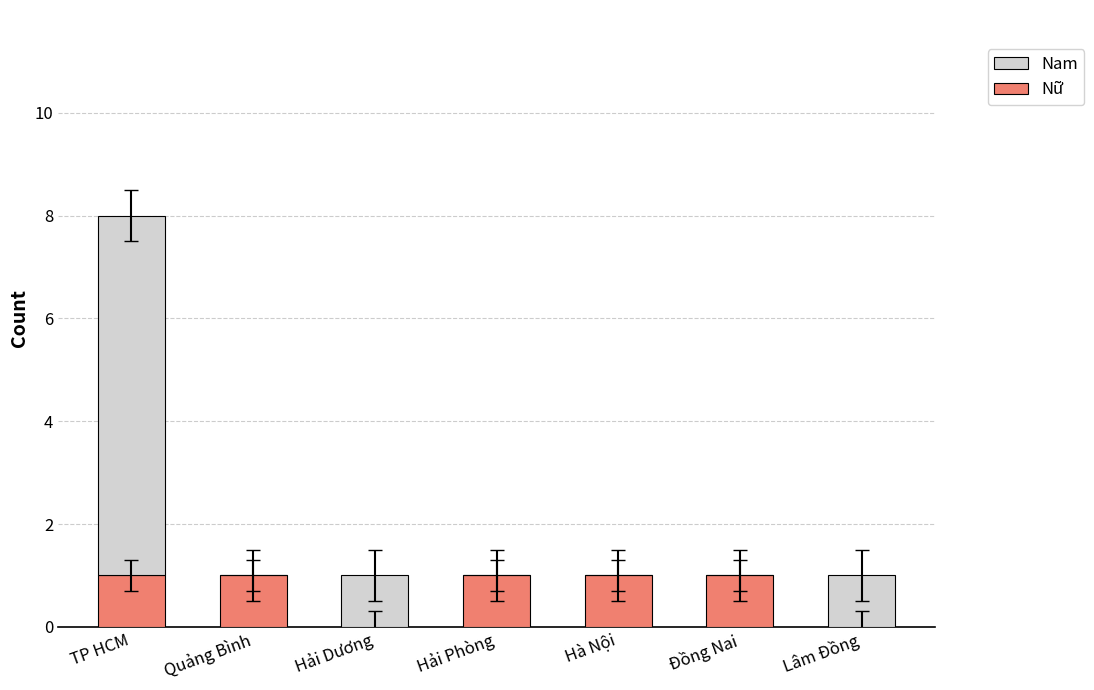

True or false: Nữ has a value of 1 at Hải Phòng.

True